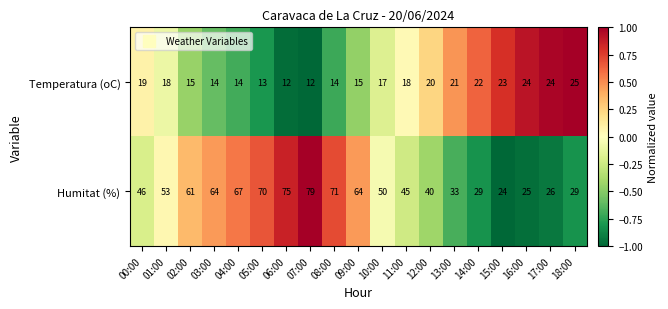

What is the maximum value shown in the chart?

79